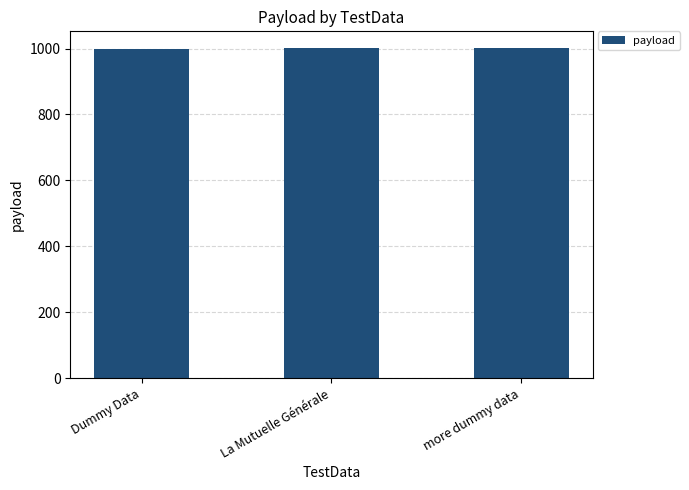

What is the minimum value shown in the chart?

1000